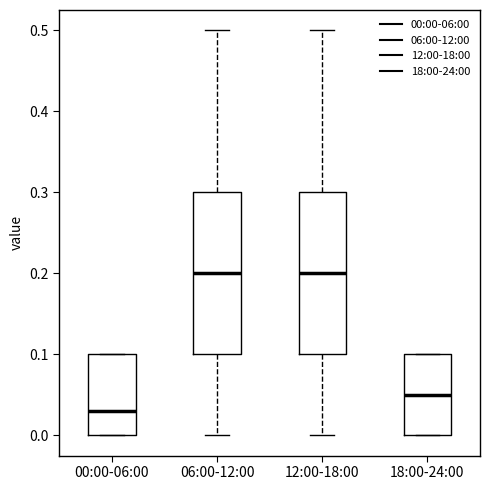

Reading left to right, read every box against the y-axis: the position of its median line, the range the box covers, and the ends of its whiskers. The values are not printed on the chart, so give them approximately, as read against the axis.

00:00-06:00: median 0.03, box 0.00 to 0.10, whiskers 0.00 to 0.10
06:00-12:00: median 0.20, box 0.10 to 0.30, whiskers 0.00 to 0.50
12:00-18:00: median 0.20, box 0.10 to 0.30, whiskers 0.00 to 0.50
18:00-24:00: median 0.05, box 0.00 to 0.10, whiskers 0.00 to 0.10